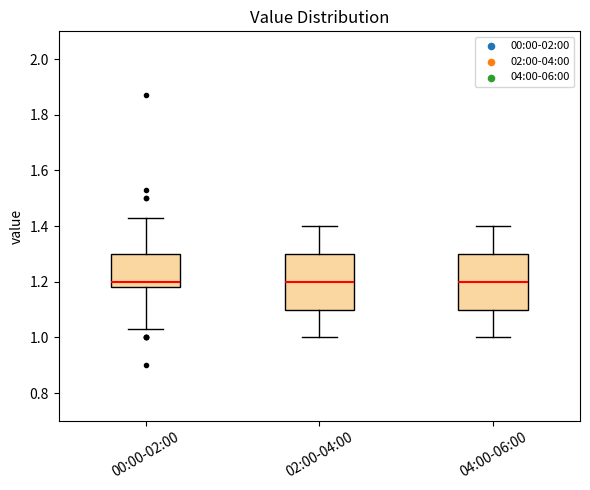

Reading left to right, read every box against the y-axis: the position of its median line, the range the box covers, and the ends of its whiskers. The values are not printed on the chart, so give them approximately, as read against the axis.

00:00-02:00: median 1.20, box 1.18 to 1.30, whiskers 1.04 to 1.44
02:00-04:00: median 1.20, box 1.10 to 1.30, whiskers 1.00 to 1.40
04:00-06:00: median 1.20, box 1.10 to 1.30, whiskers 1.00 to 1.40